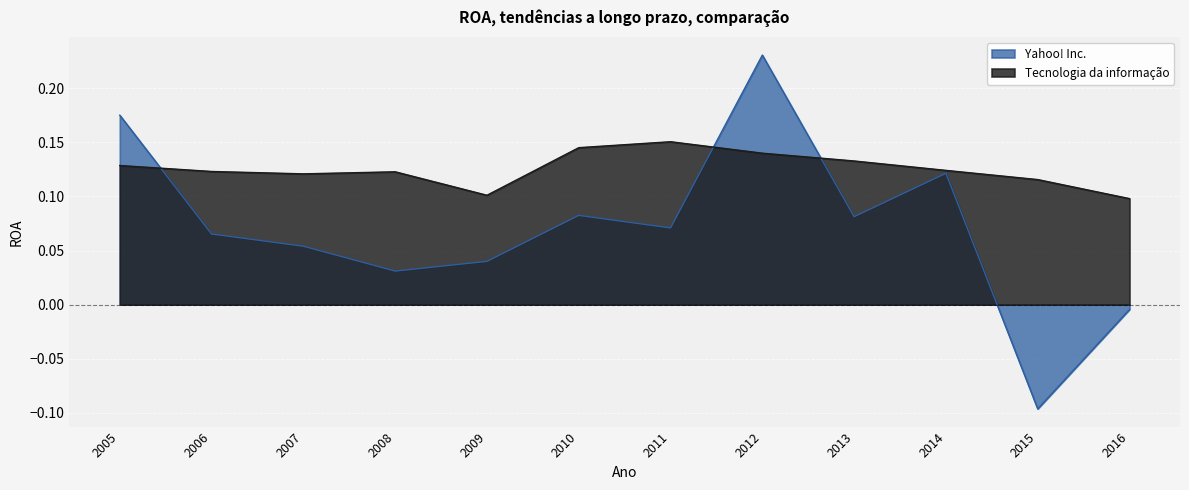

Rank the categories by Tecnologia da informação value from lowest to highest.

2016, 2009, 2015, 2007, 2008, 2006, 2014, 2005, 2013, 2012, 2010, 2011